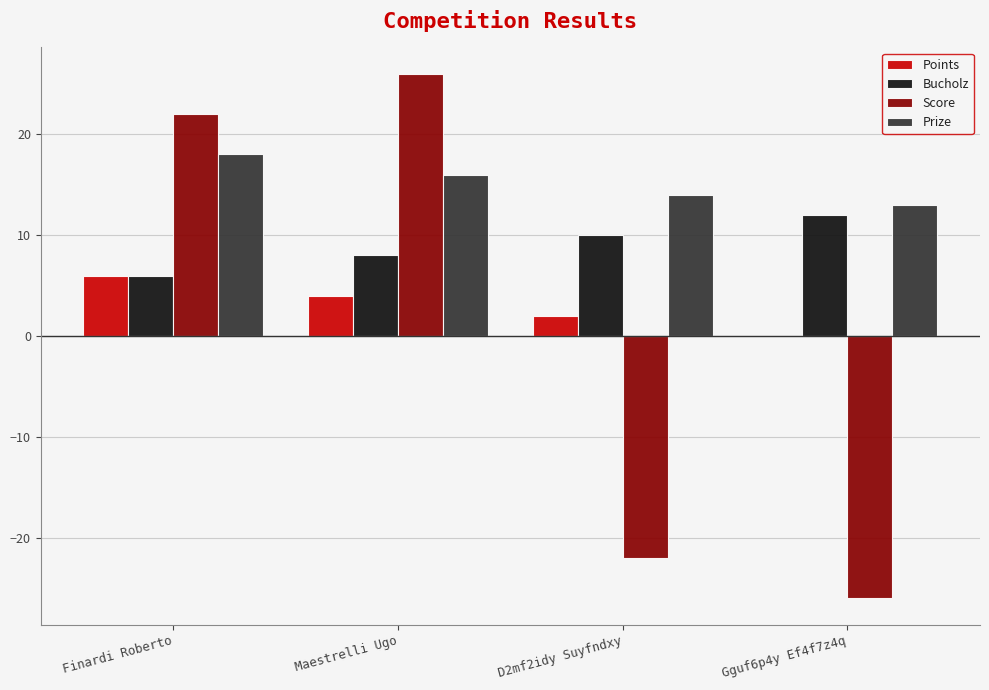

What is the maximum value for Bucholz?

12